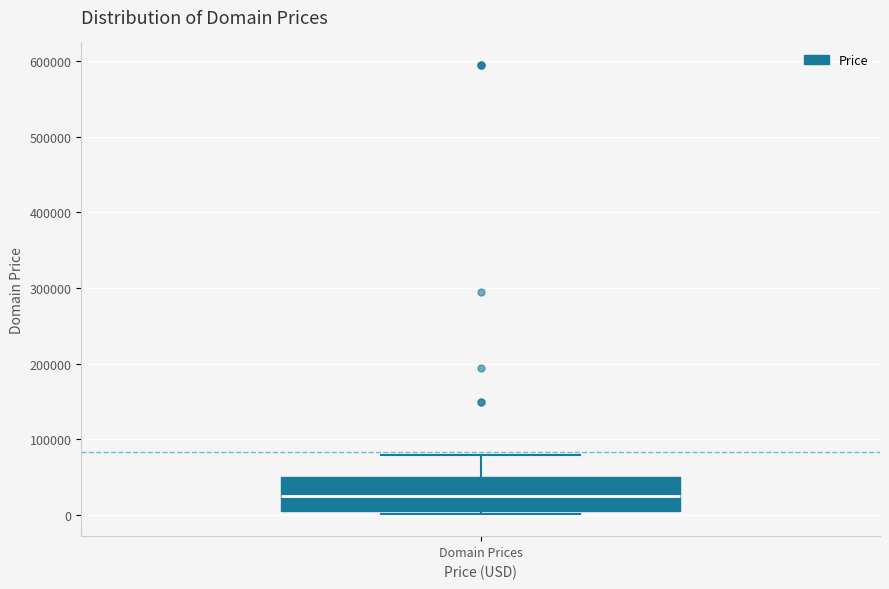

Read this box plot against the y-axis: the position of the median line, the range covered by the box, and the ends of both whiskers. The values are not printed on the chart, so give them approximately, as read against the axis.

median 20000, box 0 to 50000, whiskers 0 to 80000